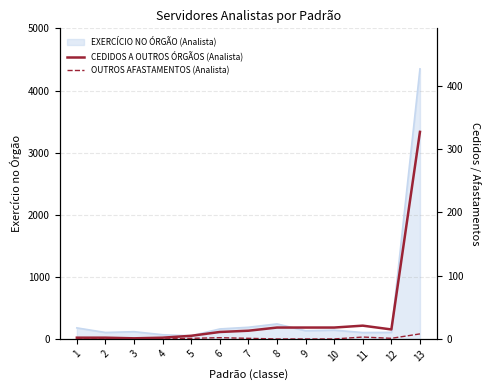

True or false: CEDIDOS A OUTROS ÓRGÃOS (Analista) and OUTROS AFASTAMENTOS (Analista) intersect in this chart.

False